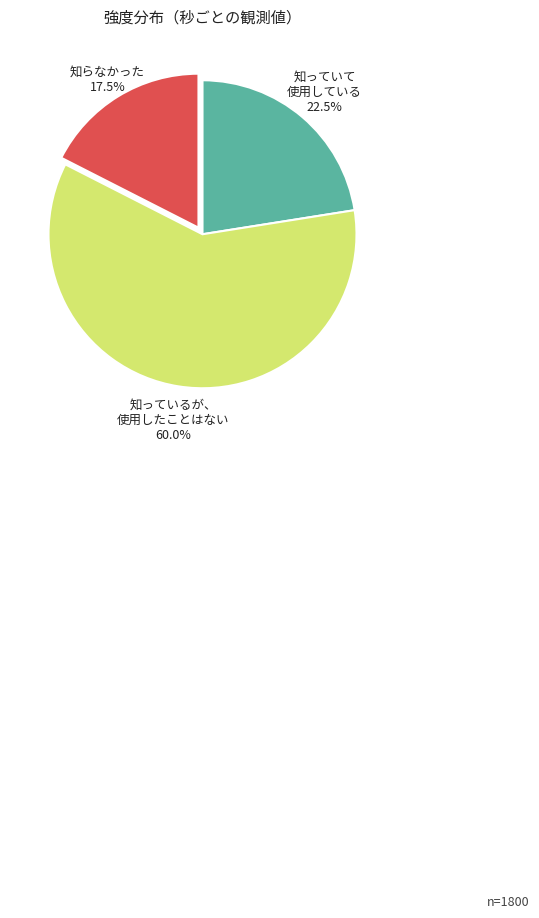

Count the number of slices in the pie.

3